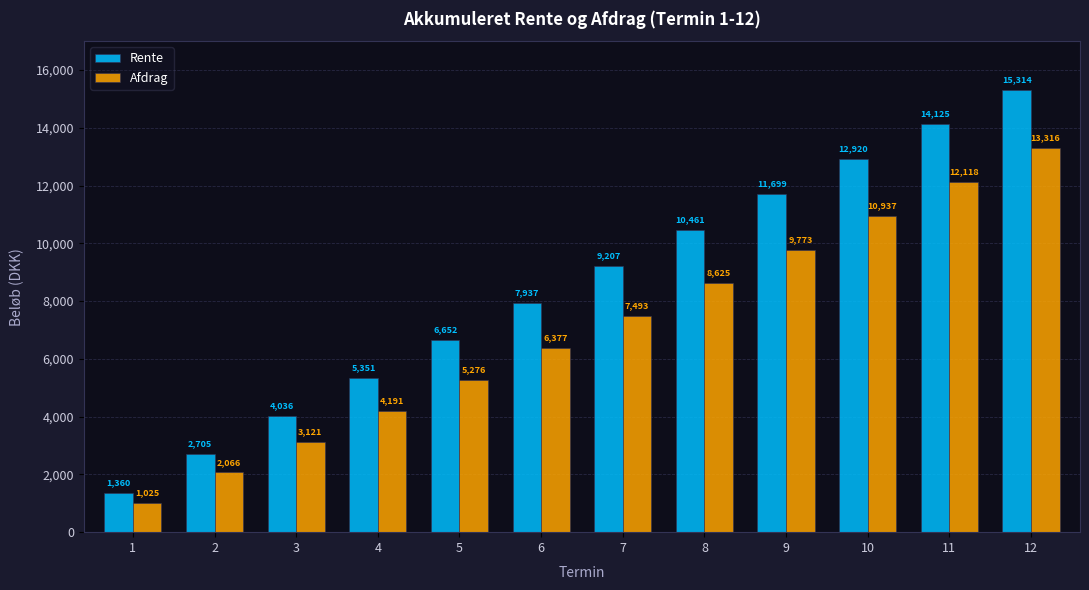

Which series has the widest spread of values?

Rente